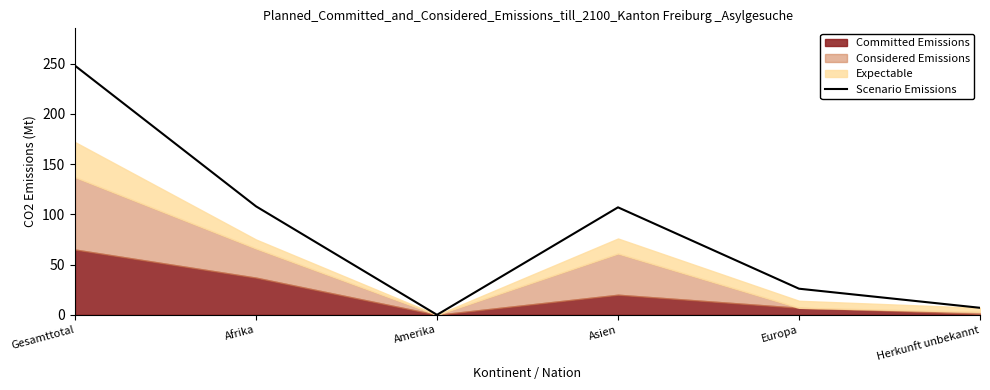

How many values are above zero?

5